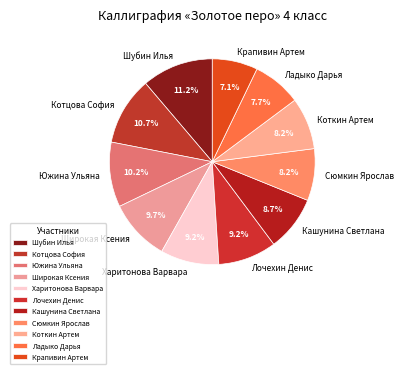

Which has a higher value, Коткин Артем or Шубин Илья?

Шубин Илья